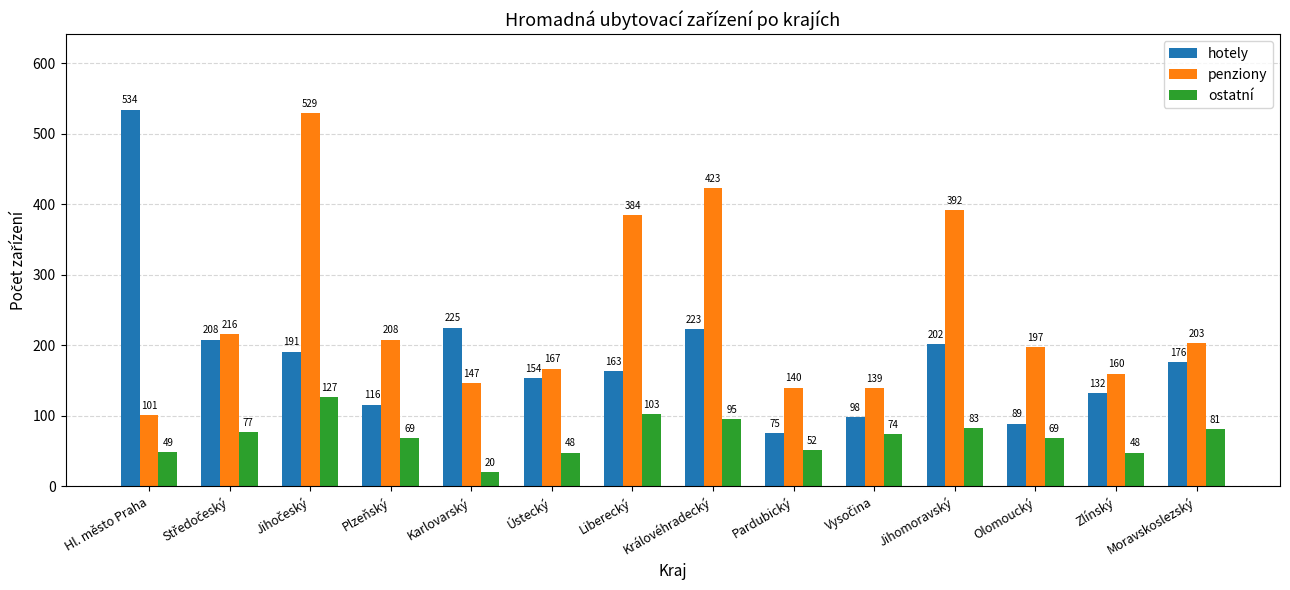

Which label corresponds to the smallest value in the chart?

Karlovarský